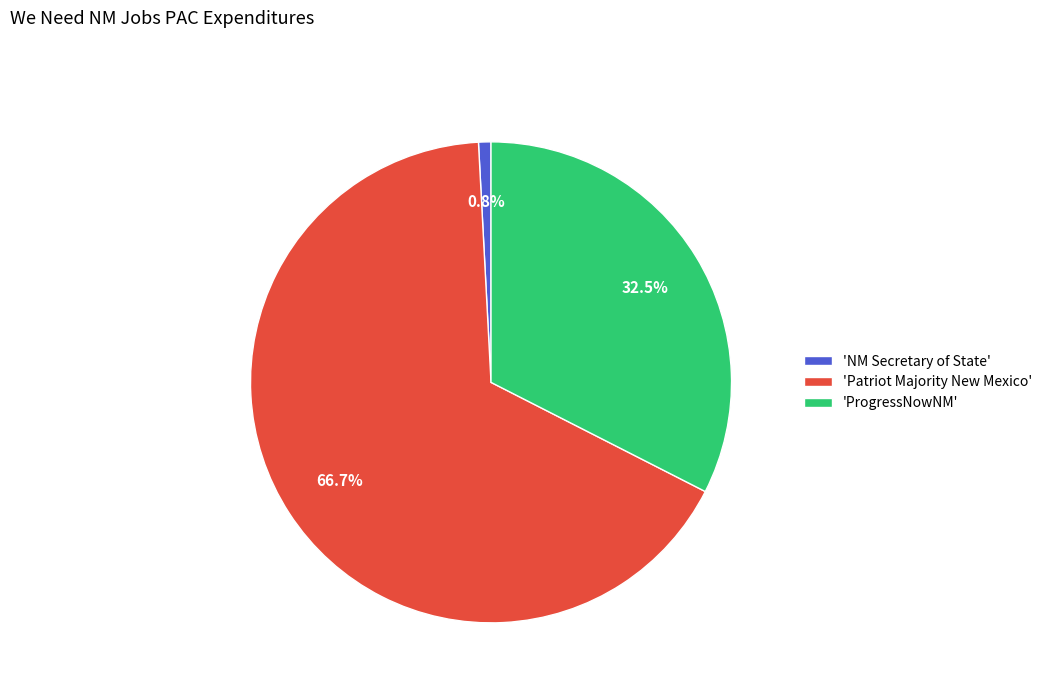

What is the ratio of the value at 'Patriot Majority New Mexico' to the value at 'NM Secretary of State'?

80.0